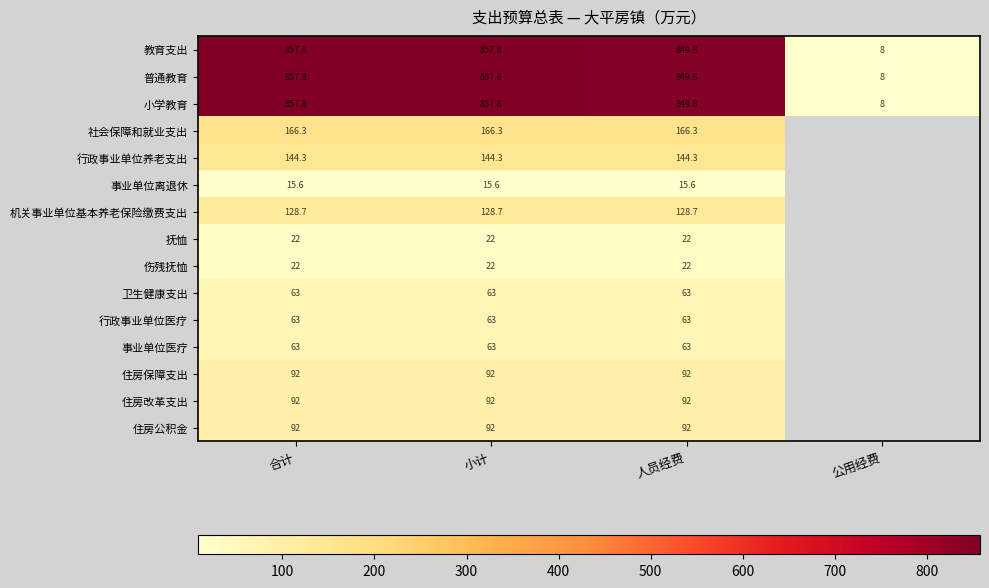

At which label does 教育支出 reach its minimum?

公用经费